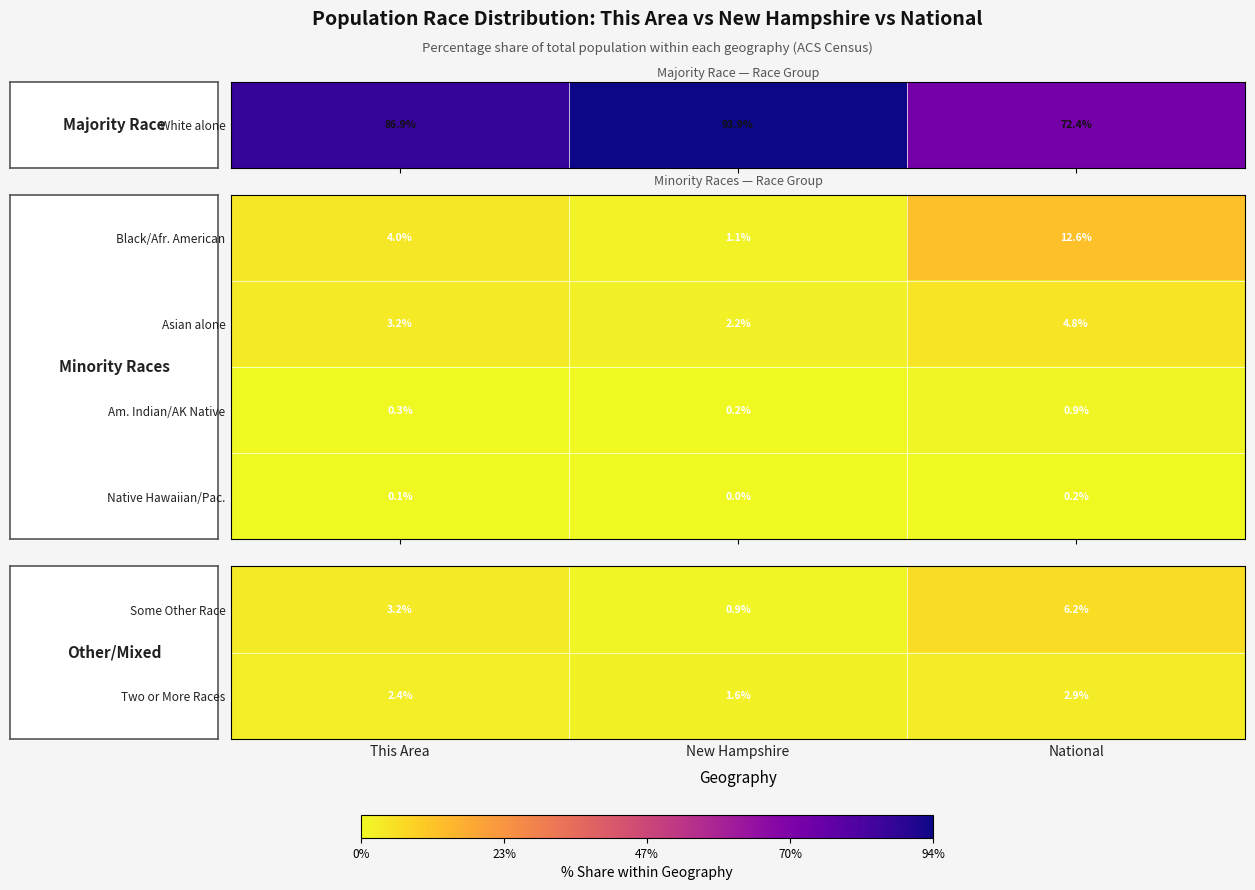

Count the Am. Indian/AK Native values in the range 0 to 1.

3